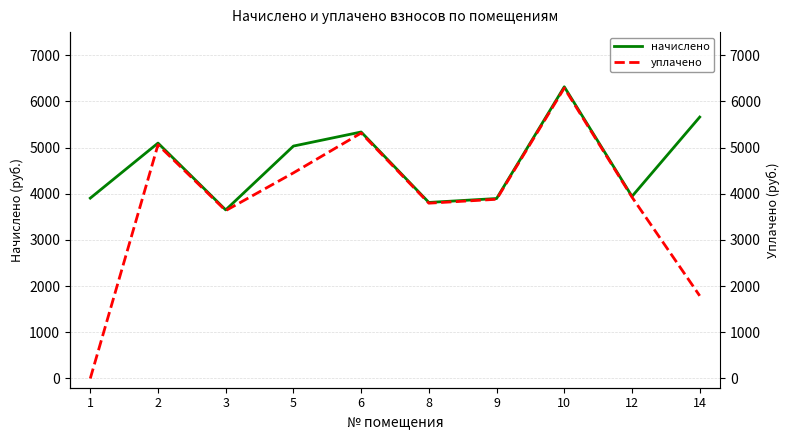

What is the value of the начислено point at the 6th from the left?

3811.8